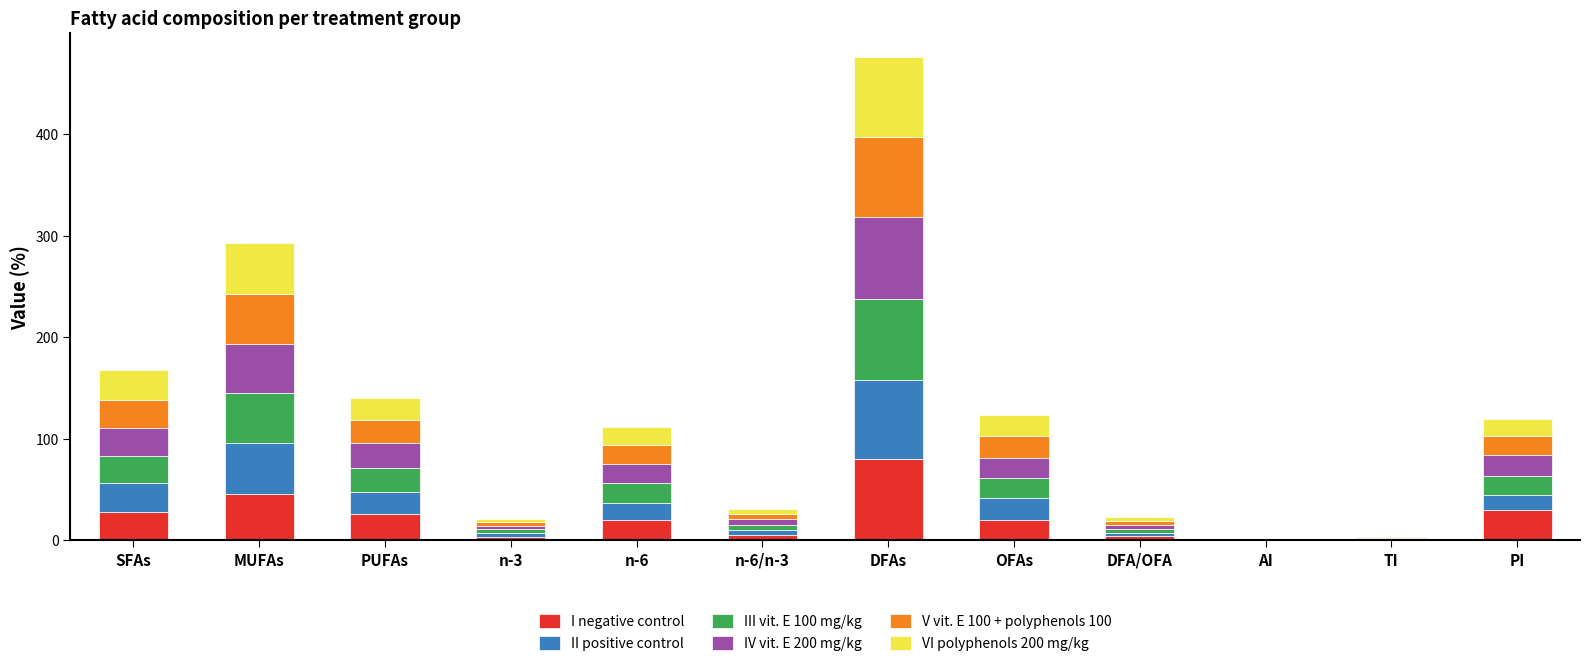

At which category is the sum across all series the highest?

DFAs